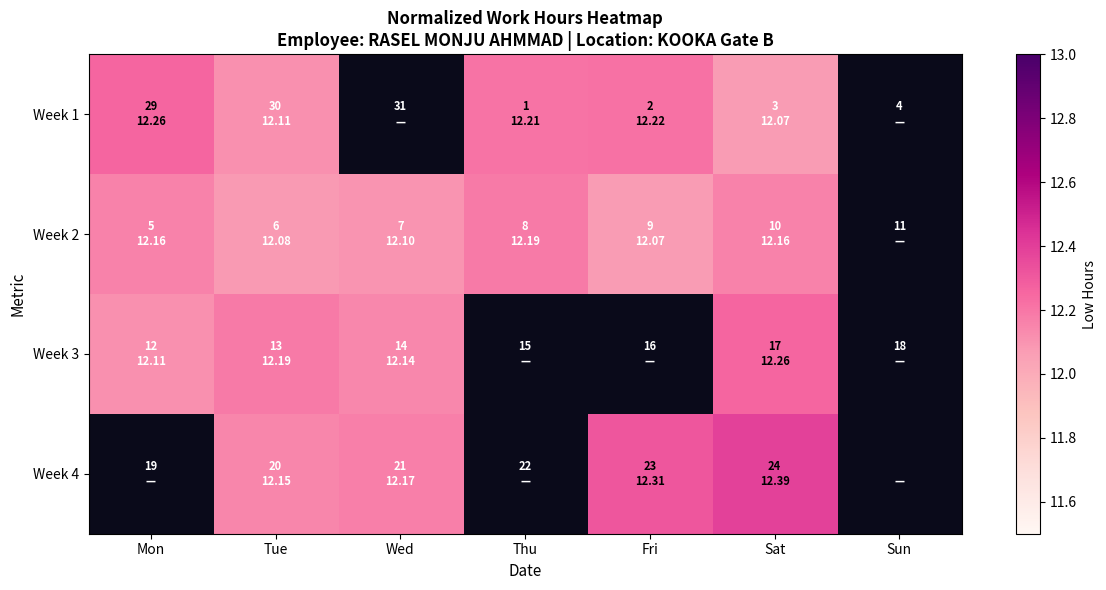

List the labels in order of Week 2 value, smallest first.

Sun, Fri, Tue, Wed, Mon, Sat, Thu